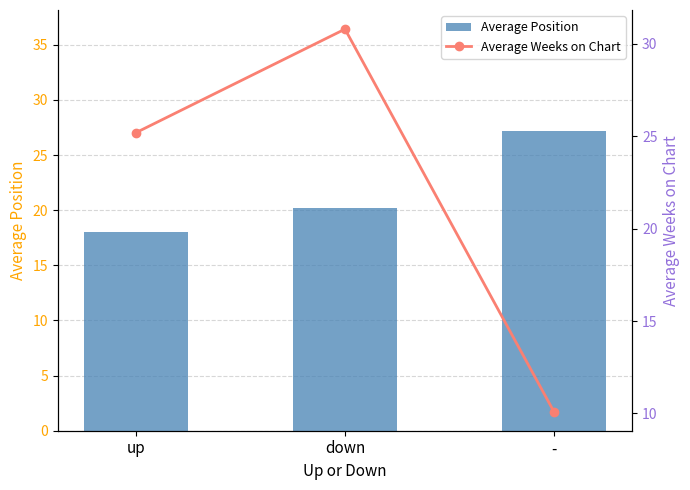

Is it true that Average Position equals 20.2 at down?

True